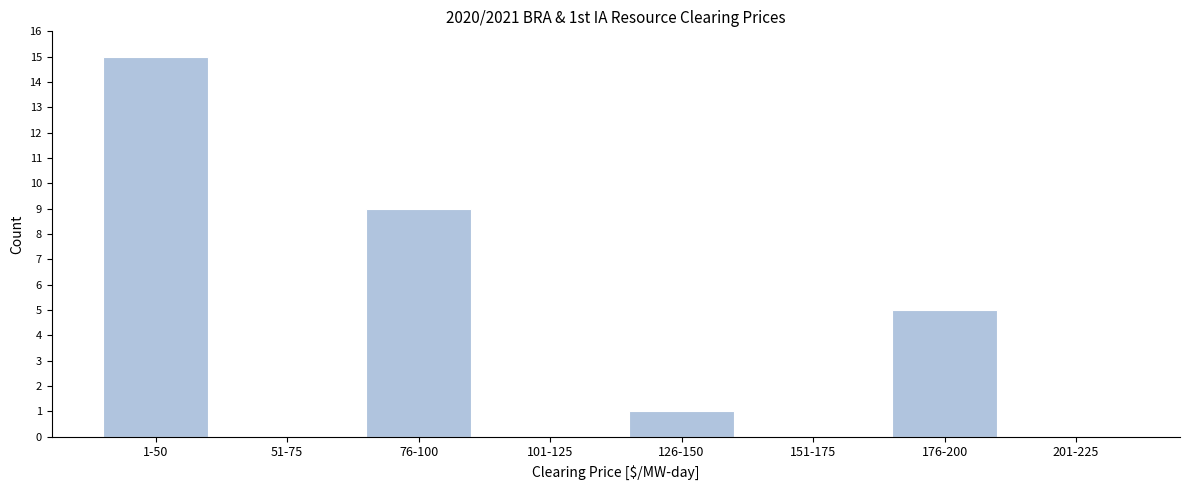

Reading right to left, extract all data points from this chart.

201-225=0	176-200=5	151-175=0	126-150=1	101-125=0	76-100=9	51-75=0	1-50=15